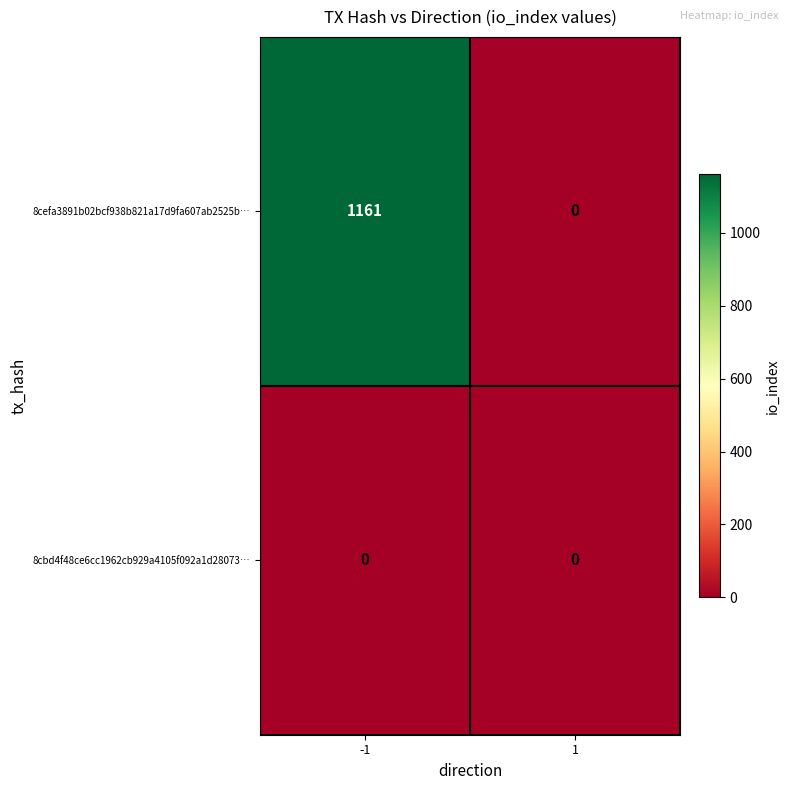

How many data points does each series have?

2